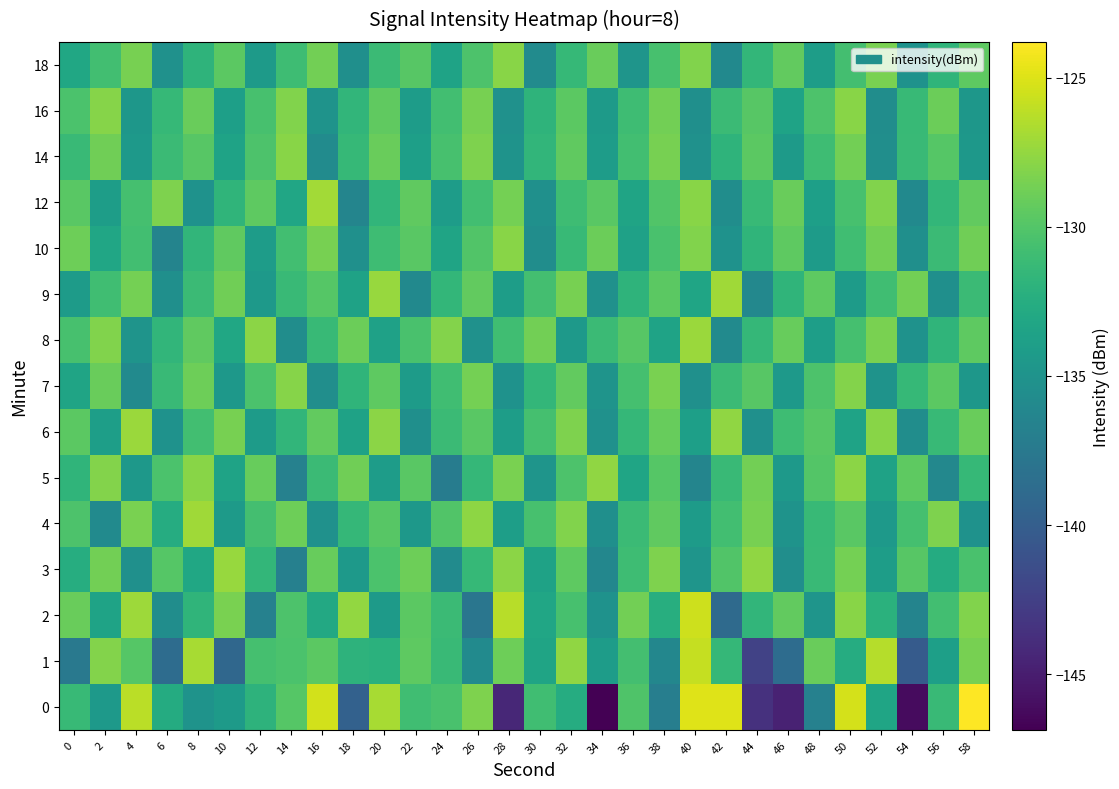

Count the number of categories in the chart.

30